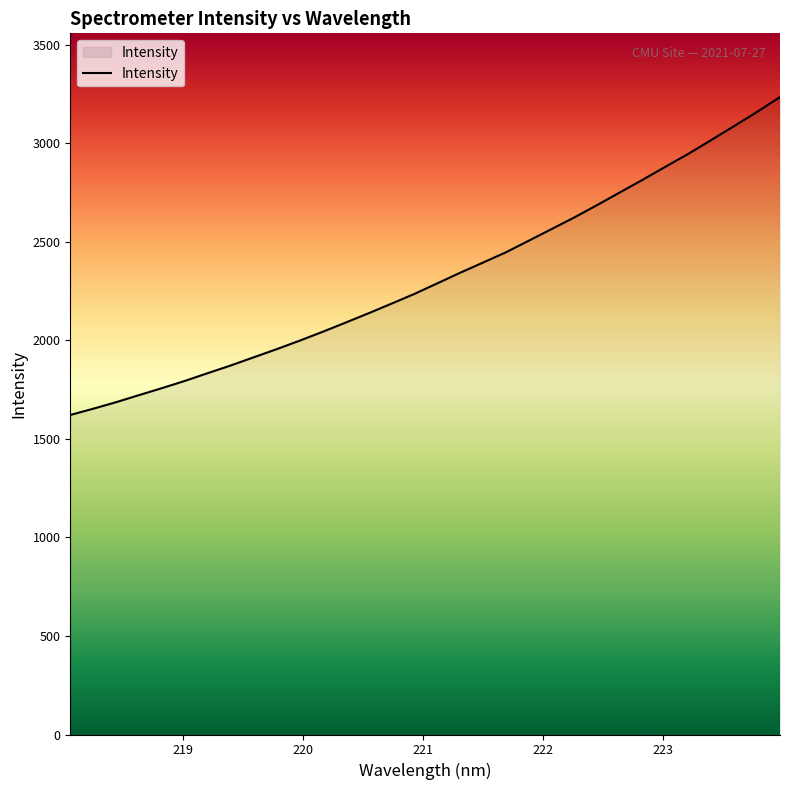

What is the smallest value displayed?

1621.4